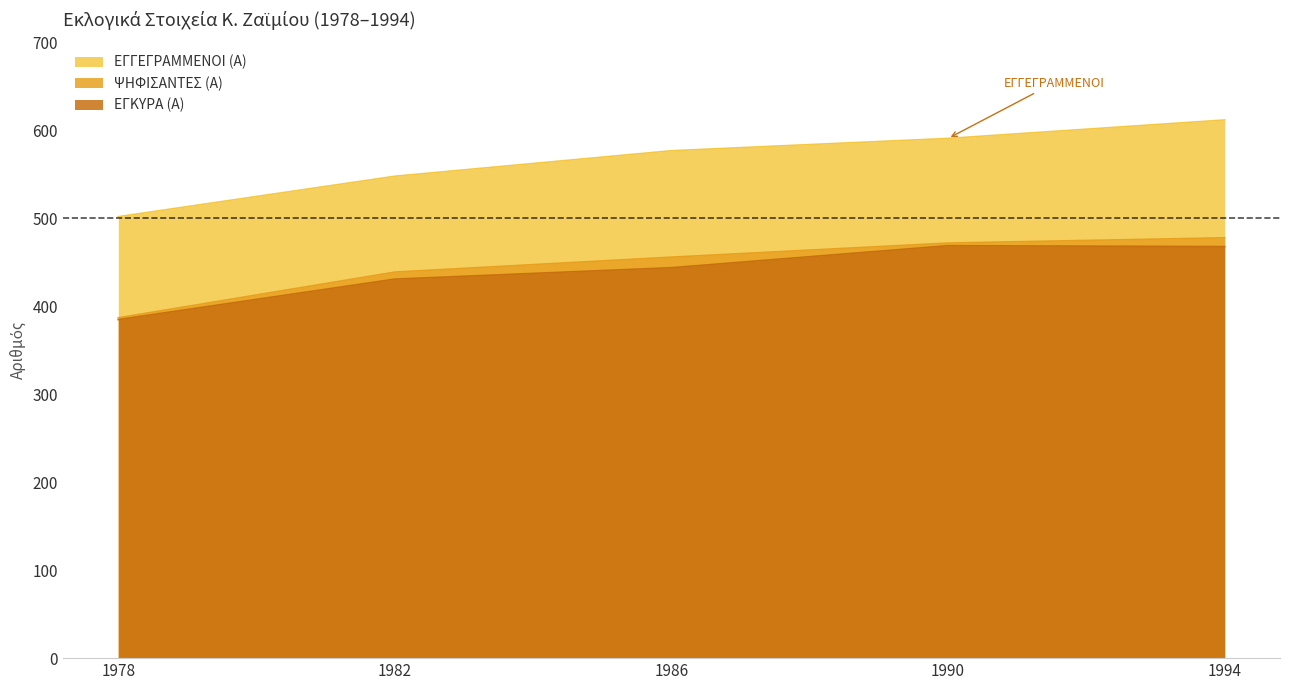

The ΕΓΓΕΓΡΑΜΜΕΝΟΙ (Α) series shows 548 at 1982. True or false?

True